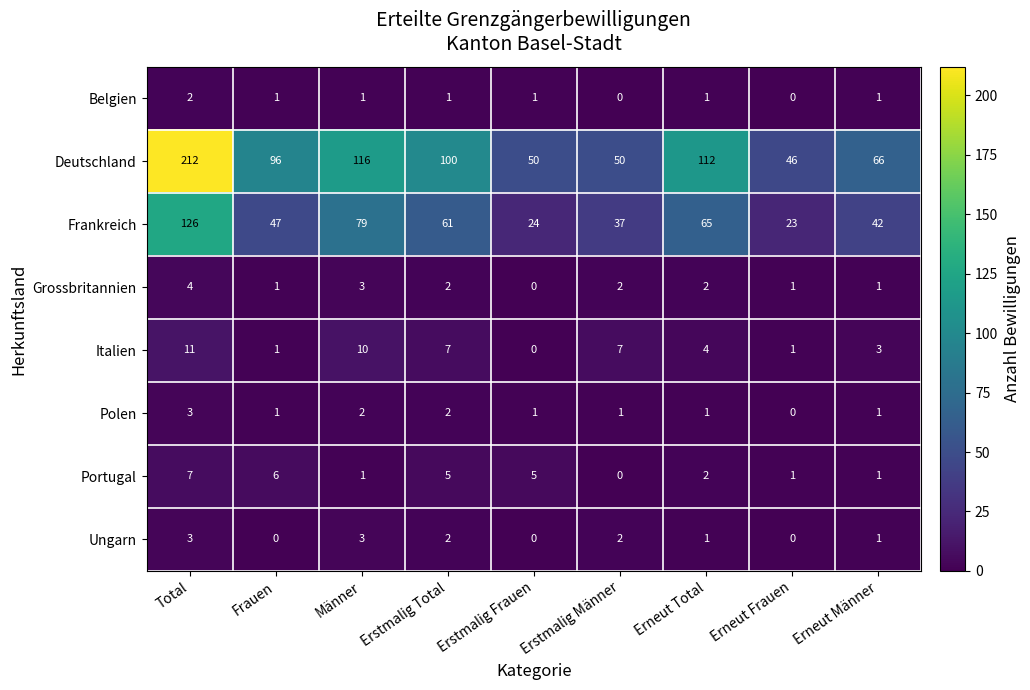

The Frankreich series shows 42 at Total. True or false?

False